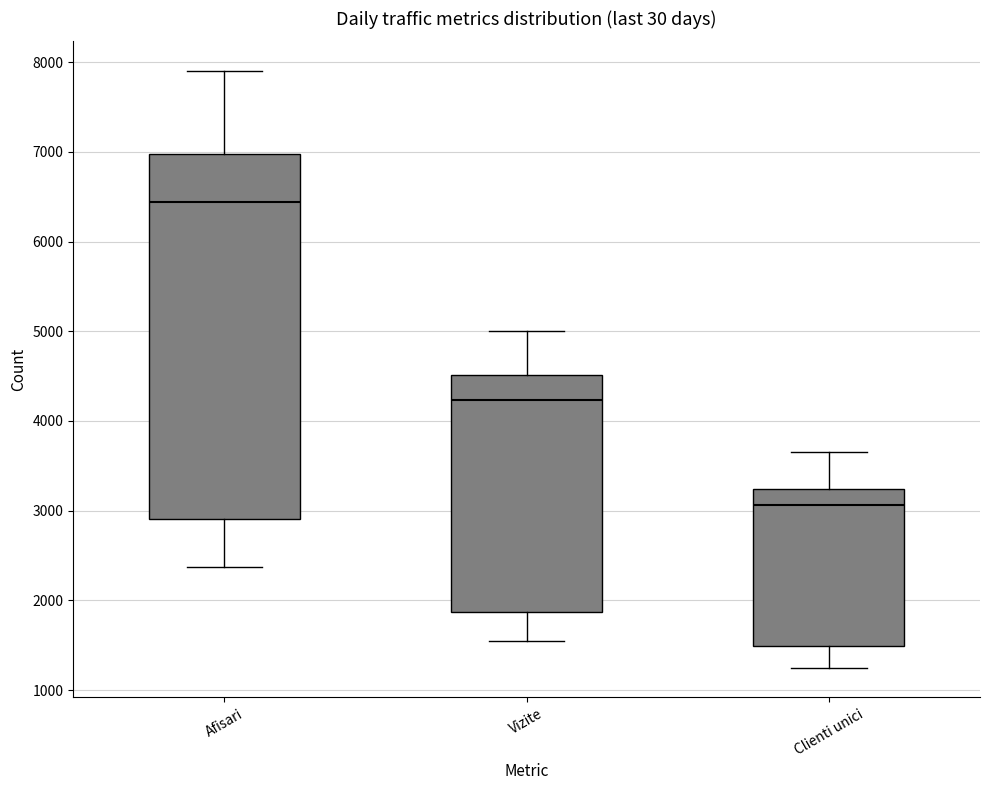

Which box is the tallest, from its lower edge to its upper edge?

Afisari